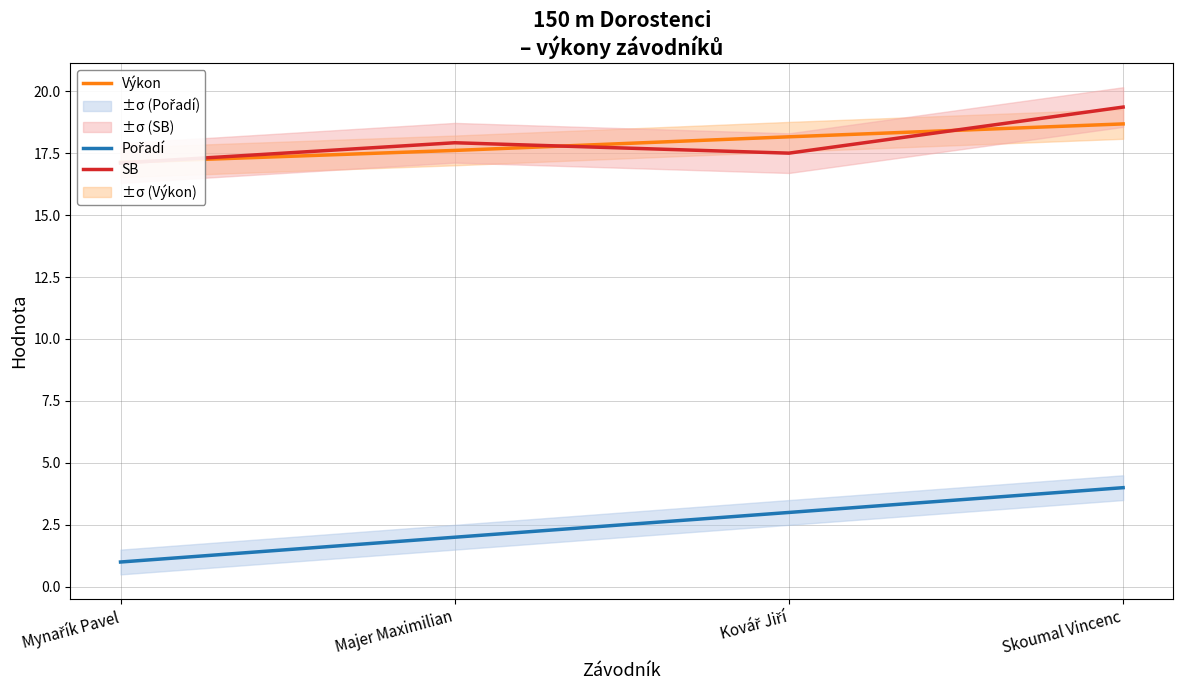

True or false: SB has more than 2 points higher than both neighbors.

False